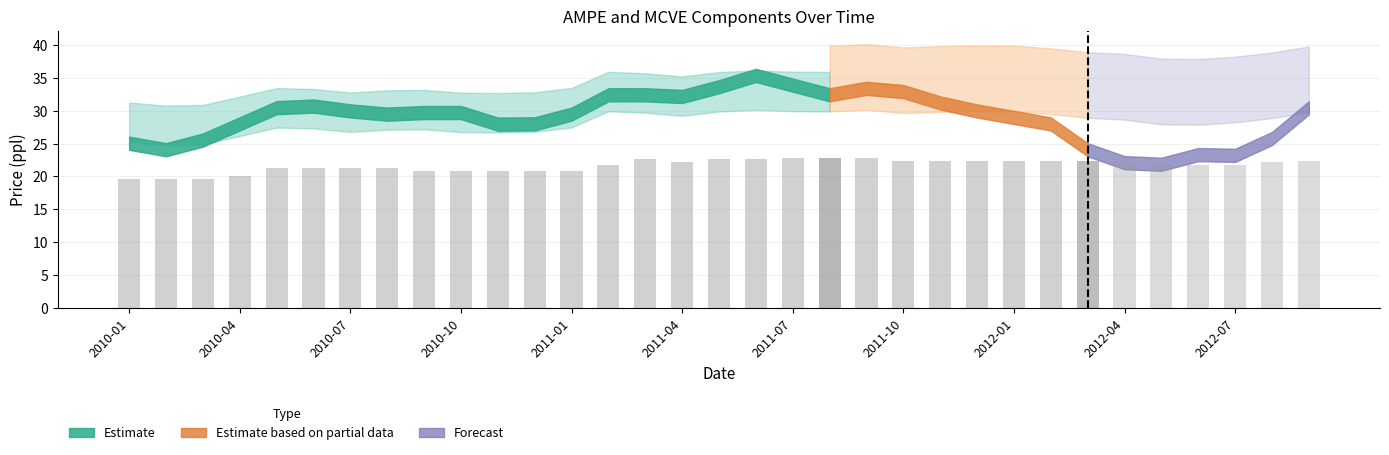

Read the MCVE value at 26.

30.9